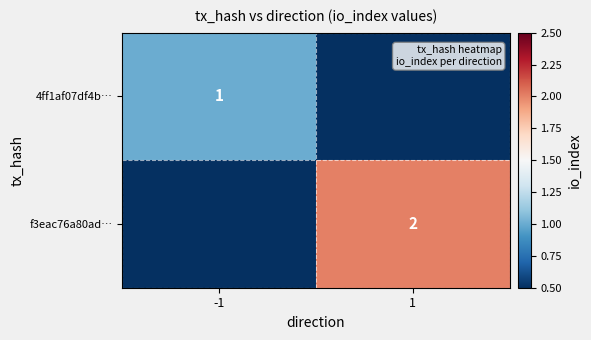

At how many categories does at least one series exceed 0?

2